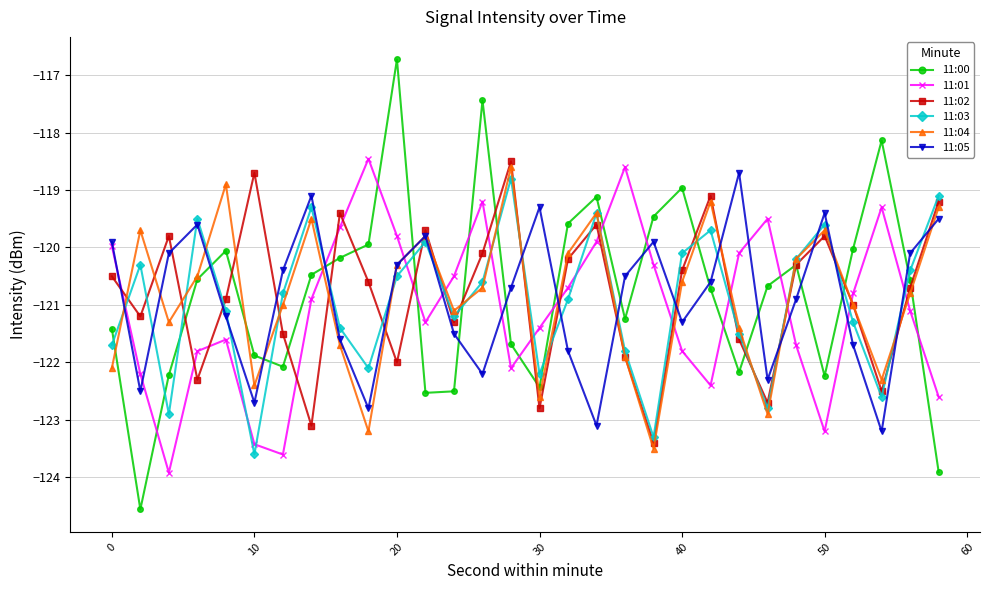

Which series has the largest range (max minus min)?

11:00